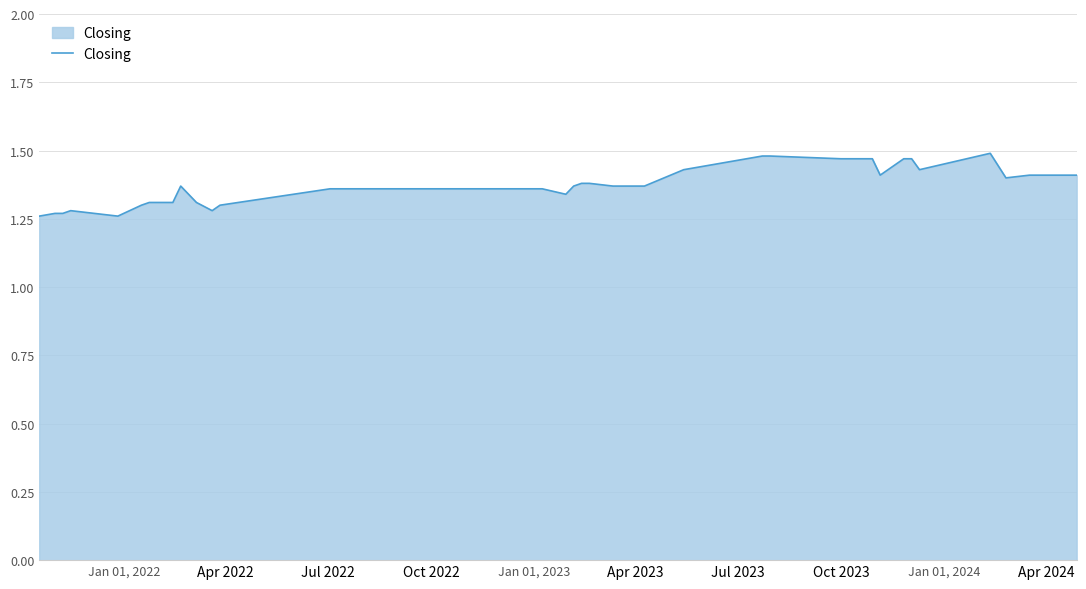

What is the value of the 39th point from the left?

1.4